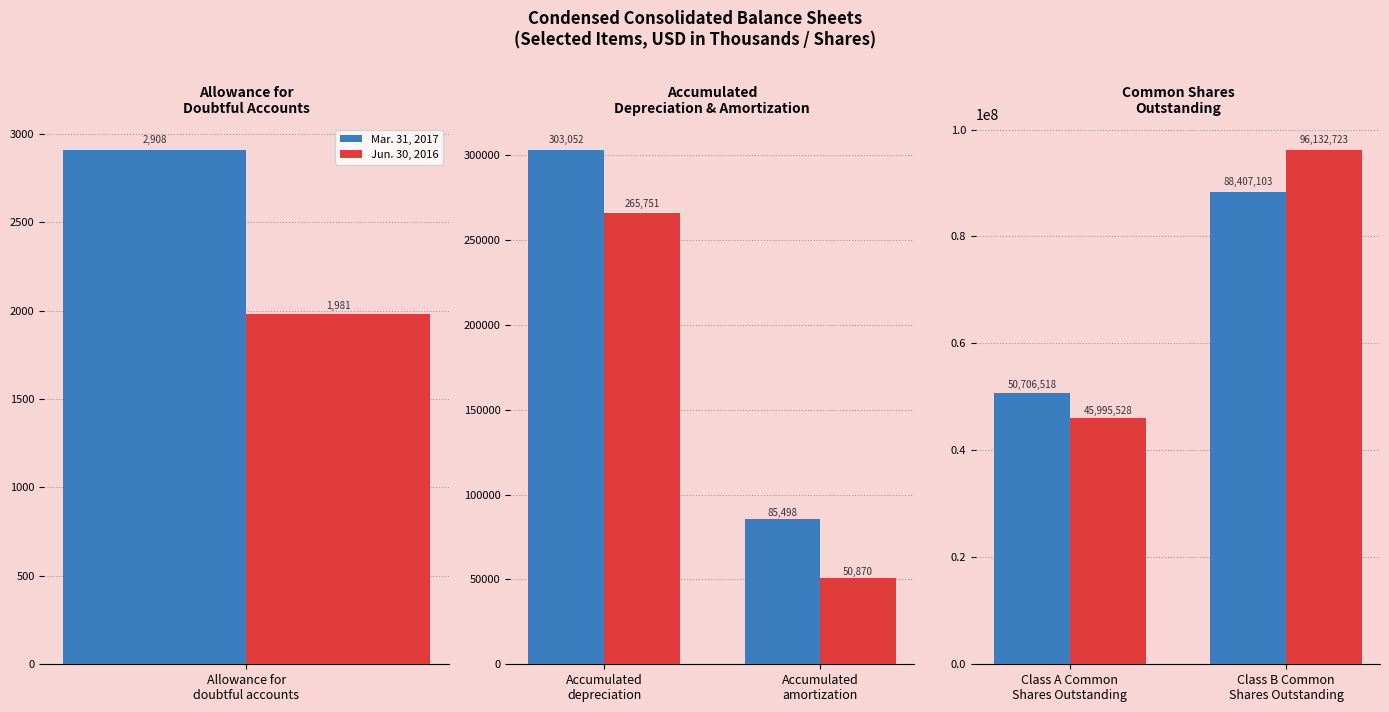

How many groups of bars are there?

2